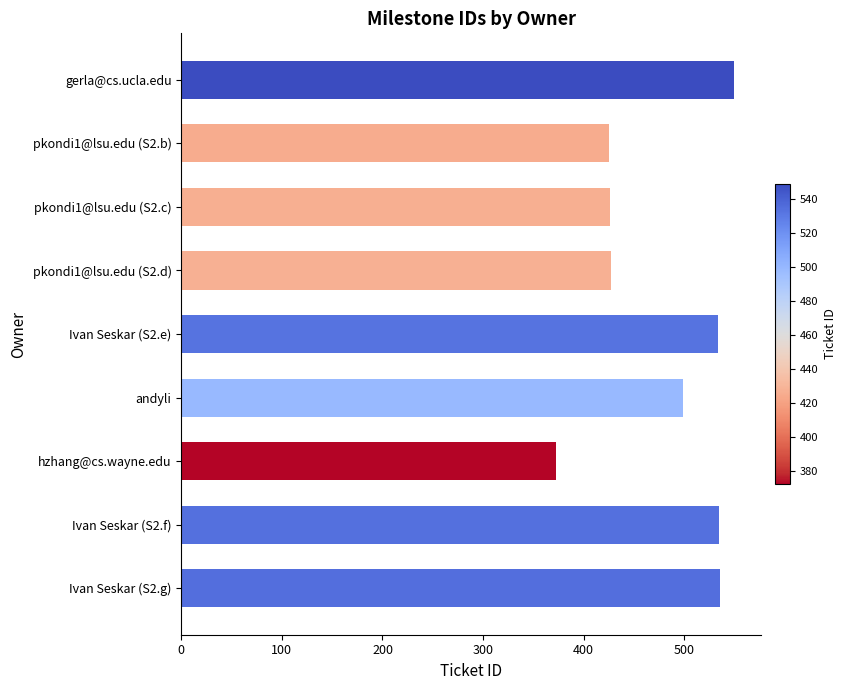

How many bars are there in total?

9